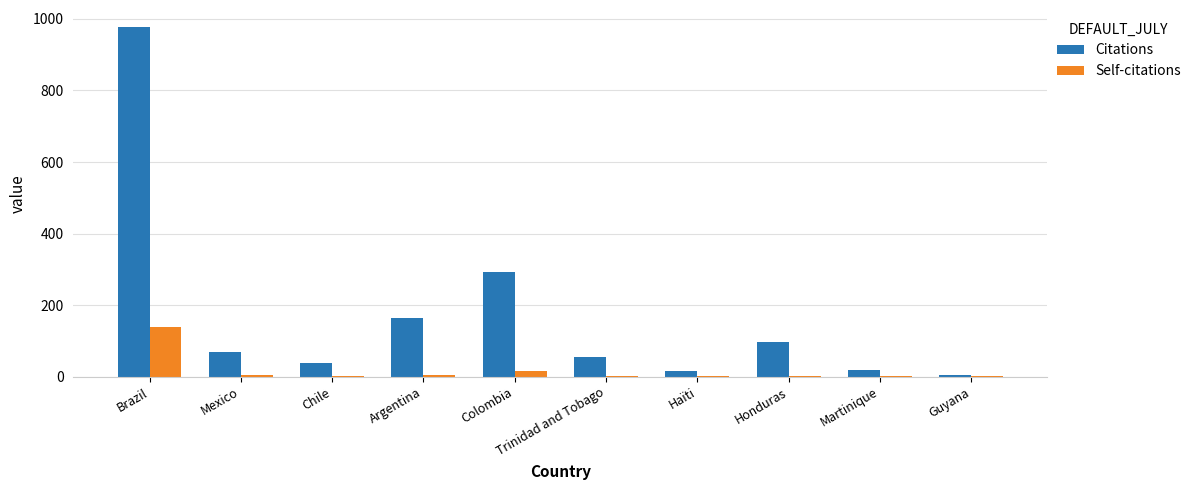

Is the value of Self-citations at Chile greater than the value of Citations at Brazil?

No